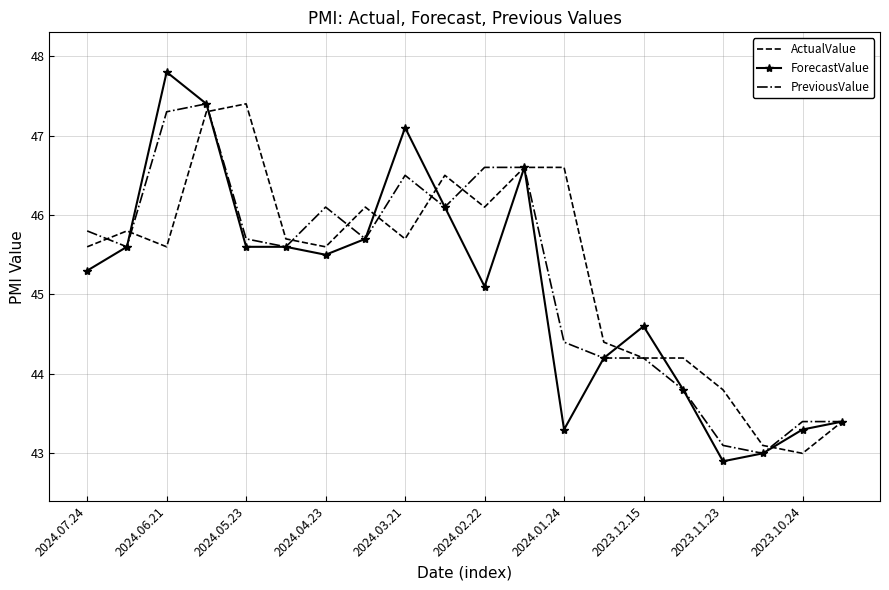

What is the minimum value for PreviousValue?

43.0